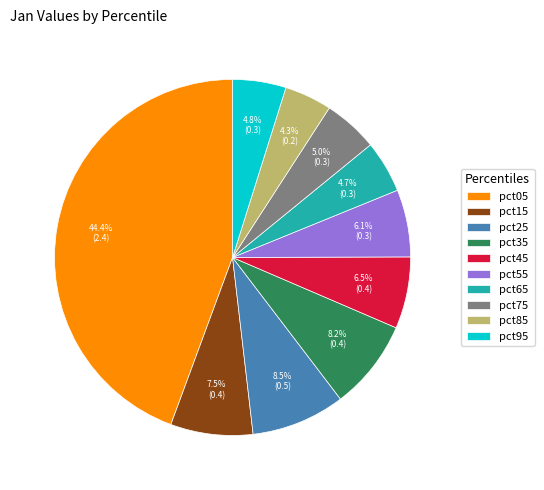

To the nearest percent, what is the difference between the pct05 and pct15 slice percentages?

37%